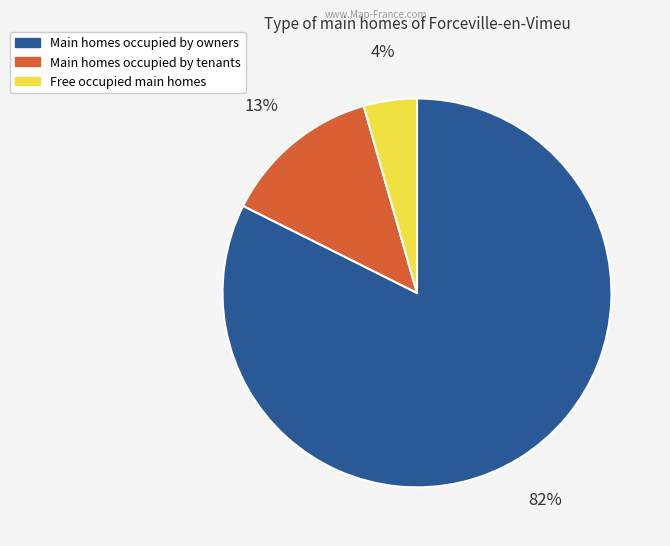

Does any single category account for the majority?

Yes